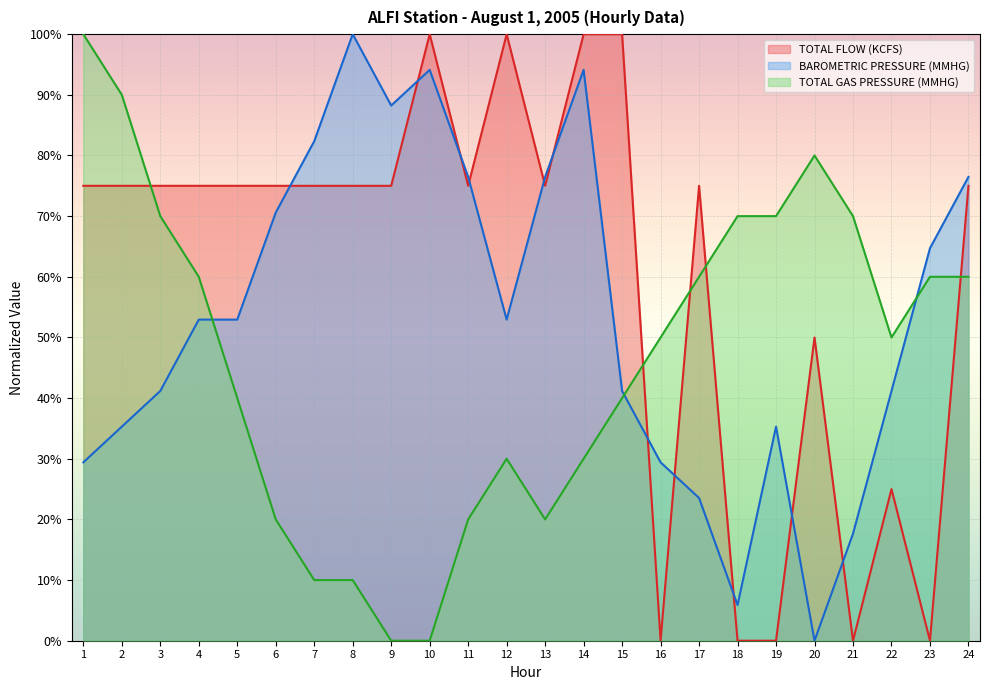

Where does the TOTAL FLOW (KCFS) series first go above 74?

1